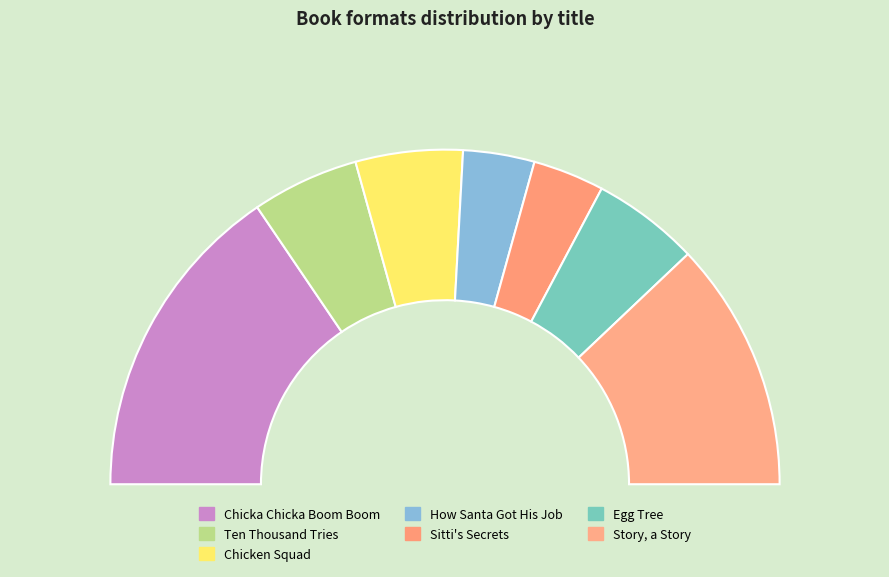

Which slice is the smallest?

How Santa Got His Job